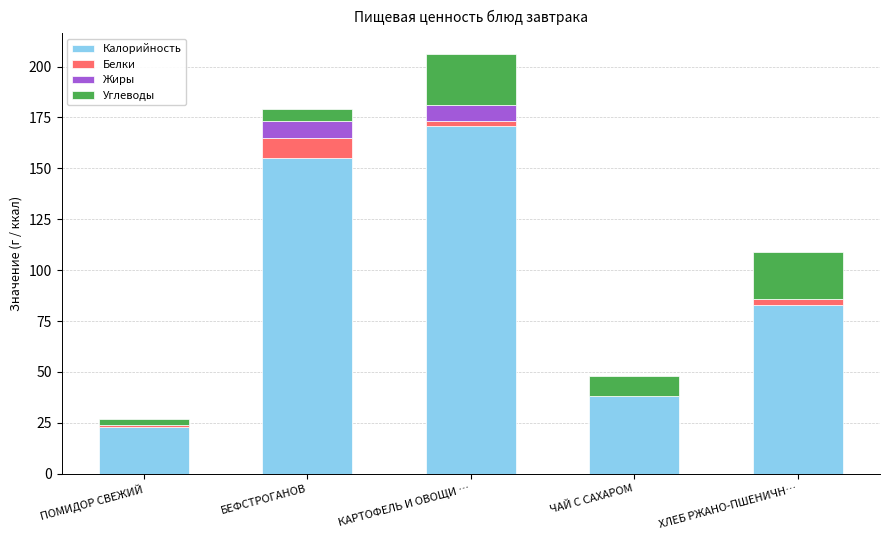

At which label is Калорийность closest to 97?

ХЛЕБ РЖАНО-ПШЕНИЧН…